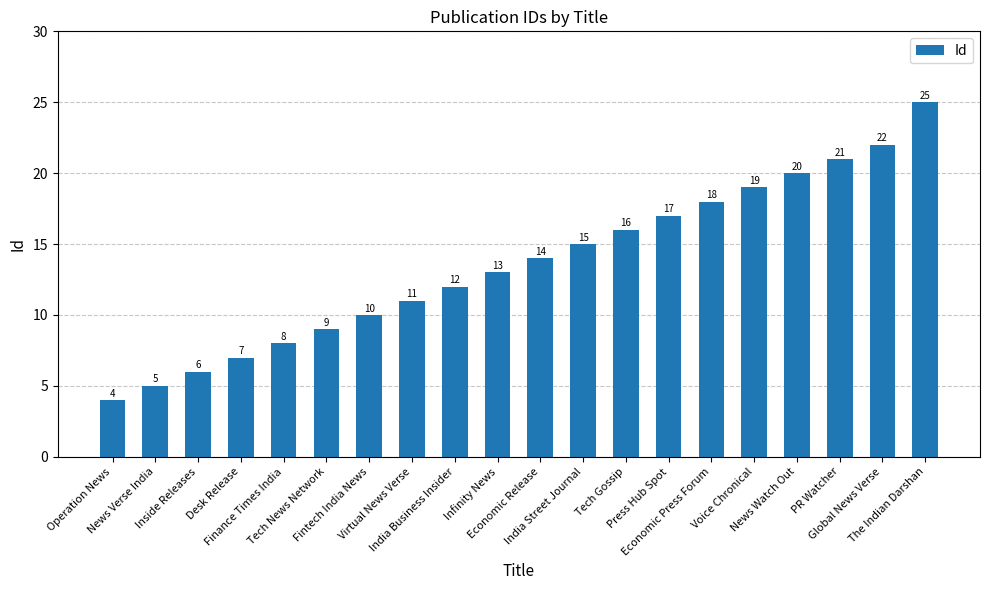

Rank the categories by value from highest to lowest.

The Indian Darshan, Global News Verse, PR Watcher, News Watch Out, Voice Chronical, Economic Press Forum, Press Hub Spot, Tech Gossip, India Street Journal, Economic Release, Infinity News, India Business Insider, Virtual News Verse, Fintech India News, Tech News Network, Finance Times India, Desk Release, Inside Releases, News Verse India, Operation News